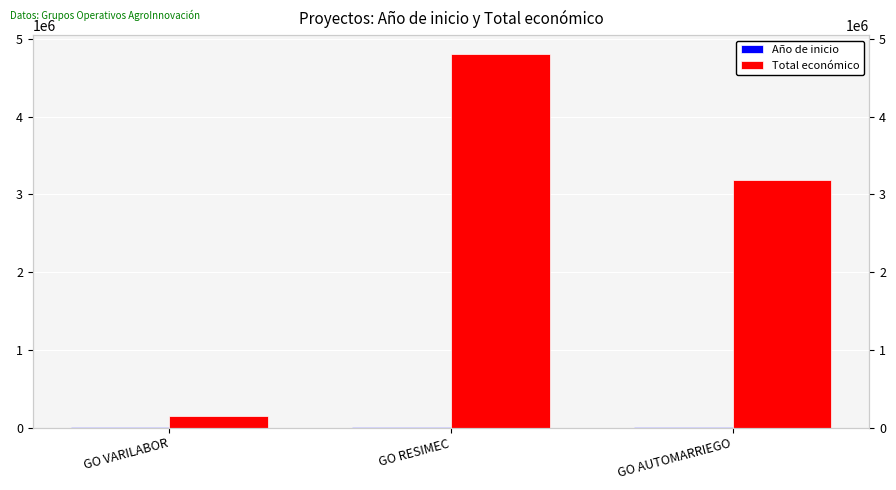

List the labels in order of Año de inicio value, largest first.

GO VARILABOR, GO RESIMEC, GO AUTOMARRIEGO